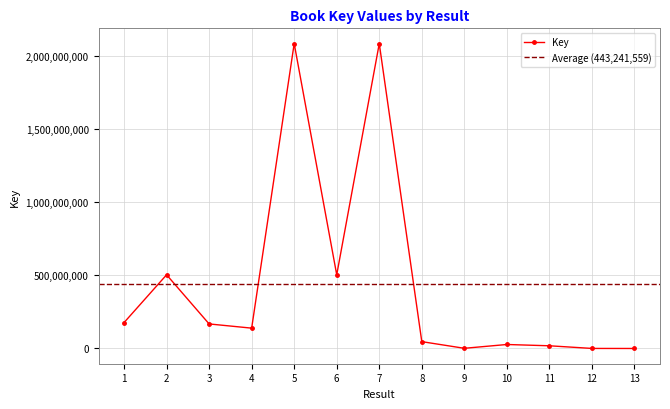

What is the average value?

443241559